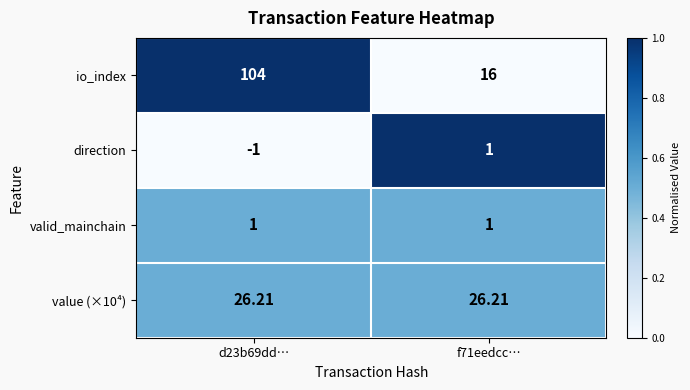

Which series changed the most between d23b69dd… and f71eedcc…?

io_index